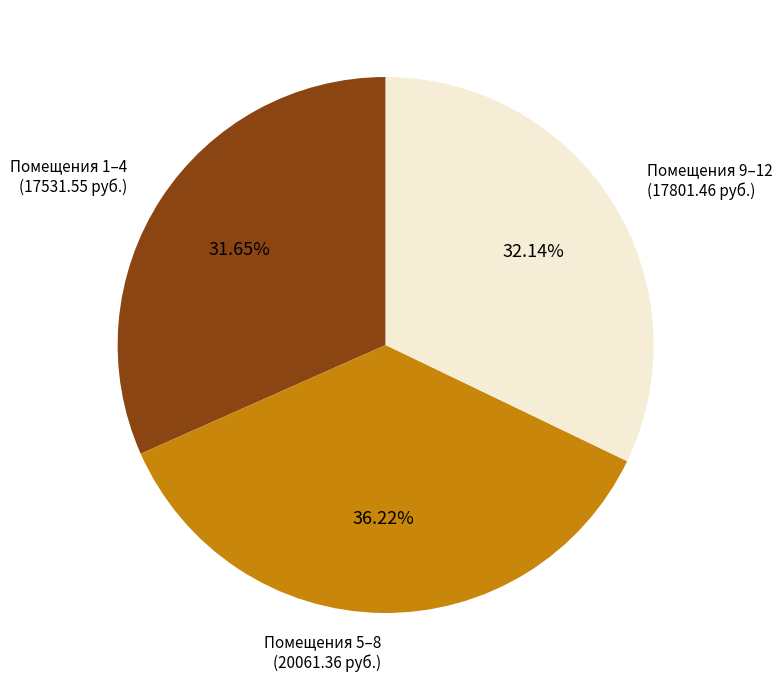

What is the ratio of the value at Помещения 9–12 to the value at Помещения 1–4?

1.0